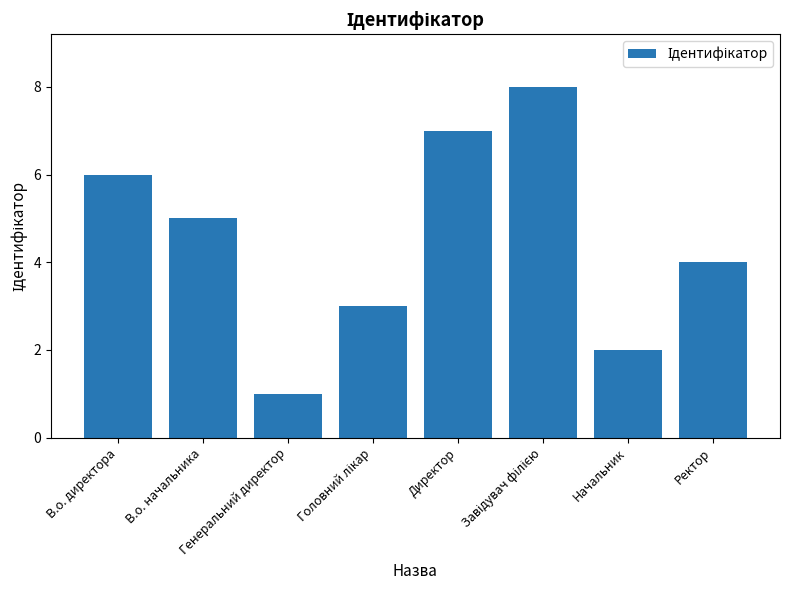

What is the greatest value displayed?

8